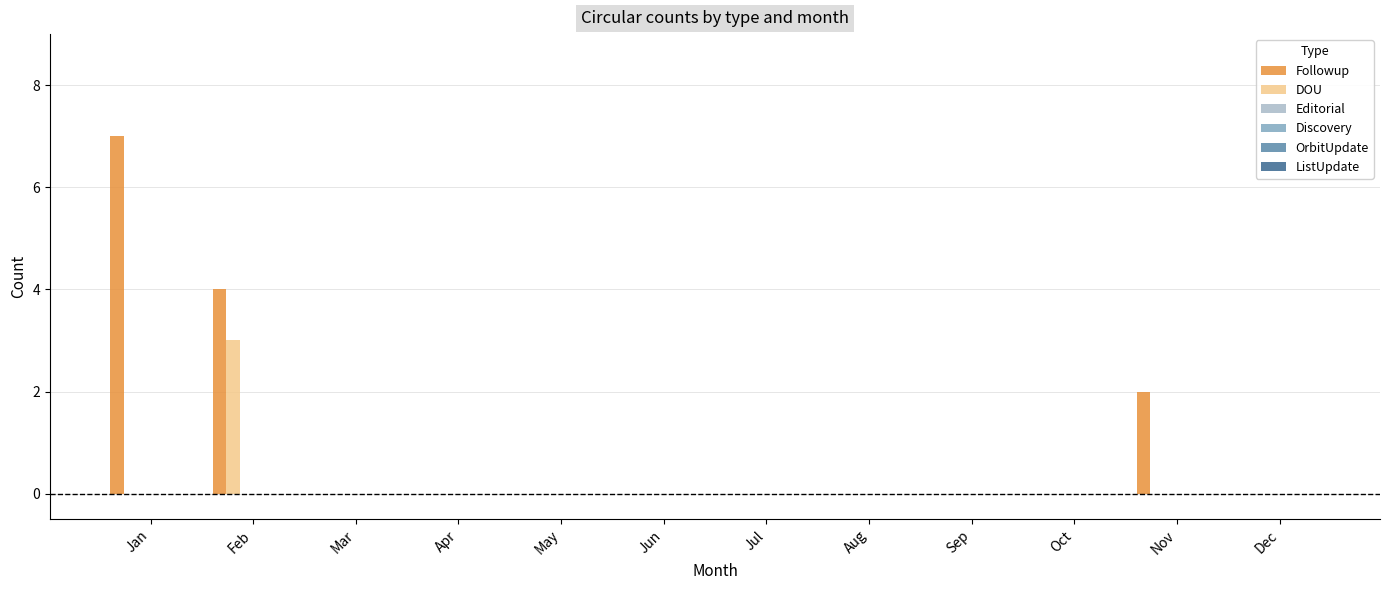

Count the number of data series in this chart.

2